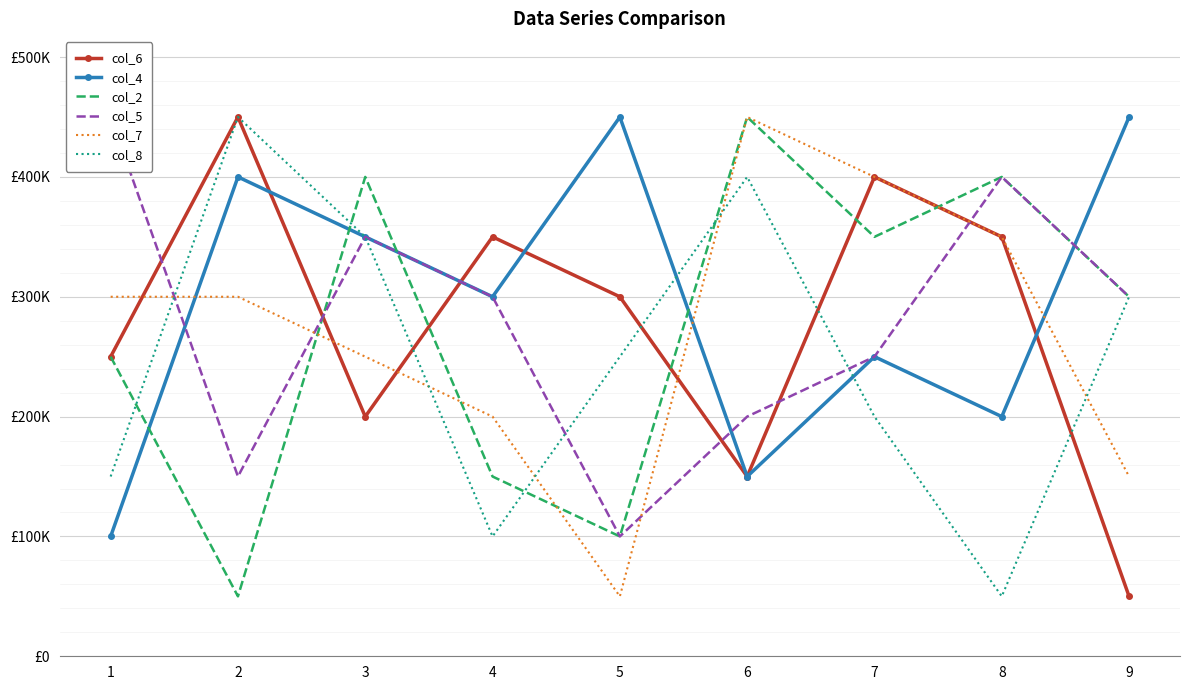

Reading right to left, what are all the values shown in this chart?

col_6: 9=50000	8=350000	7=400000	6=150000	5=300000	4=350000	3=200000	2=450000	1=250000
col_4: 9=450000	8=200000	7=250000	6=150000	5=450000	4=300000	3=350000	2=400000	1=100000
col_2: 9=300000	8=400000	7=350000	6=450000	5=100000	4=150000	3=400000	2=50000	1=250000
col_5: 9=300000	8=400000	7=250000	6=200000	5=100000	4=300000	3=350000	2=150000	1=450000
col_7: 9=150000	8=350000	7=400000	6=450000	5=50000	4=200000	3=250000	2=300000	1=300000
col_8: 9=300000	8=50000	7=200000	6=400000	5=250000	4=100000	3=350000	2=450000	1=150000